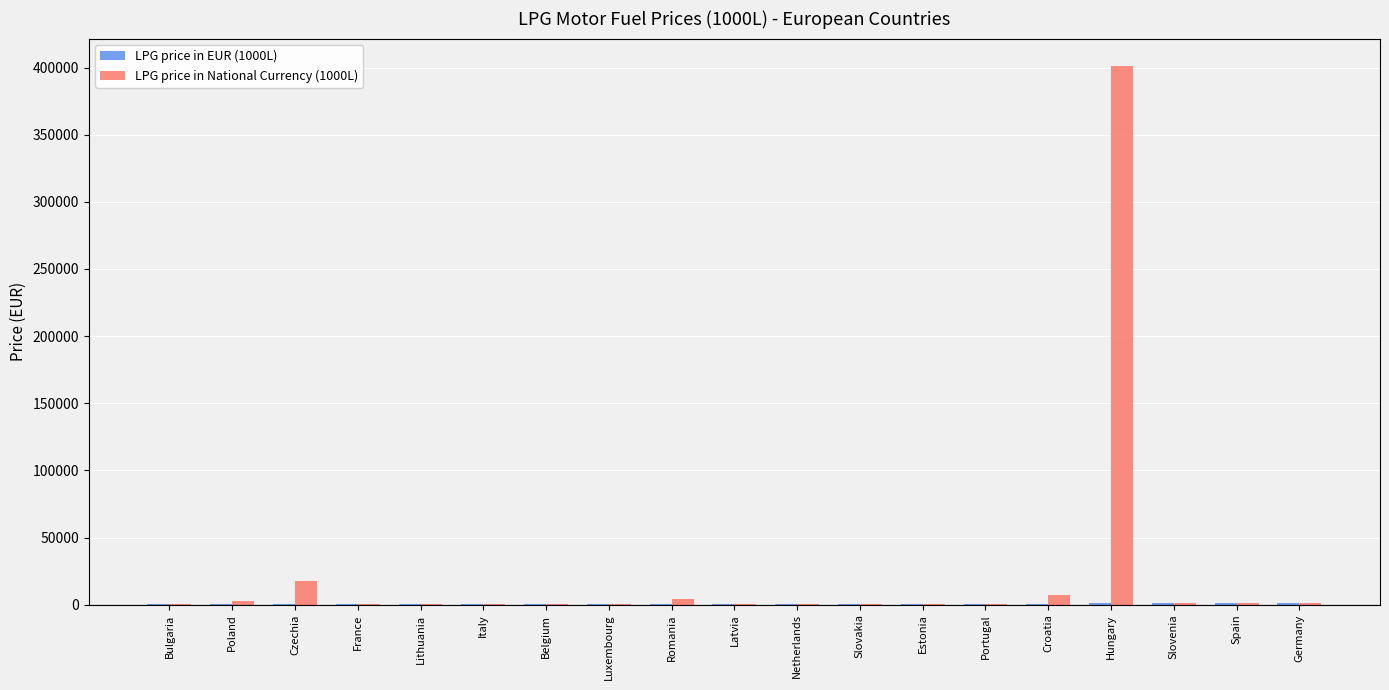

Which category has the highest value across all series?

Hungary